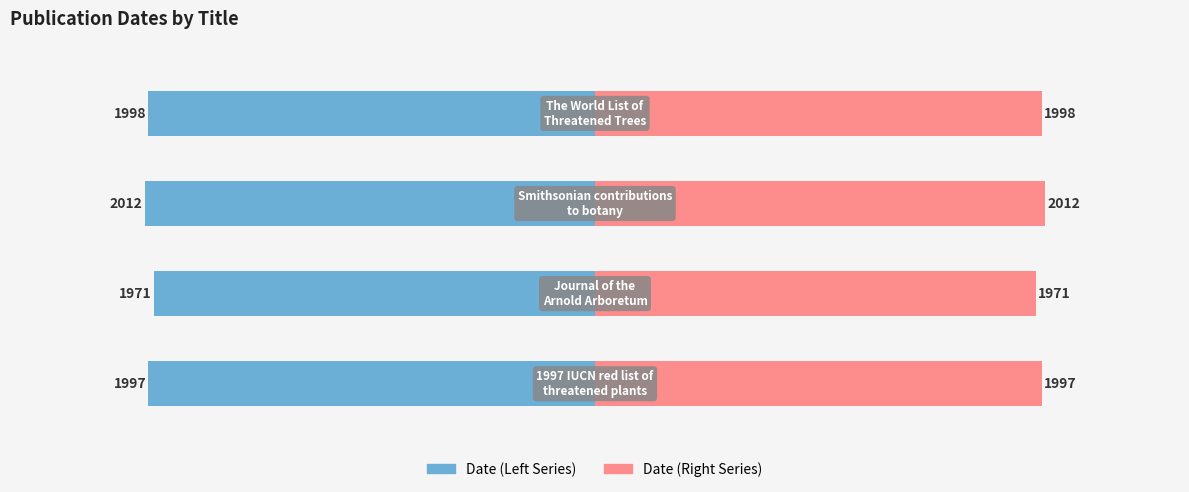

Is the value of Date (Left) at 3 greater than the value of Date (Right) at 0?

No